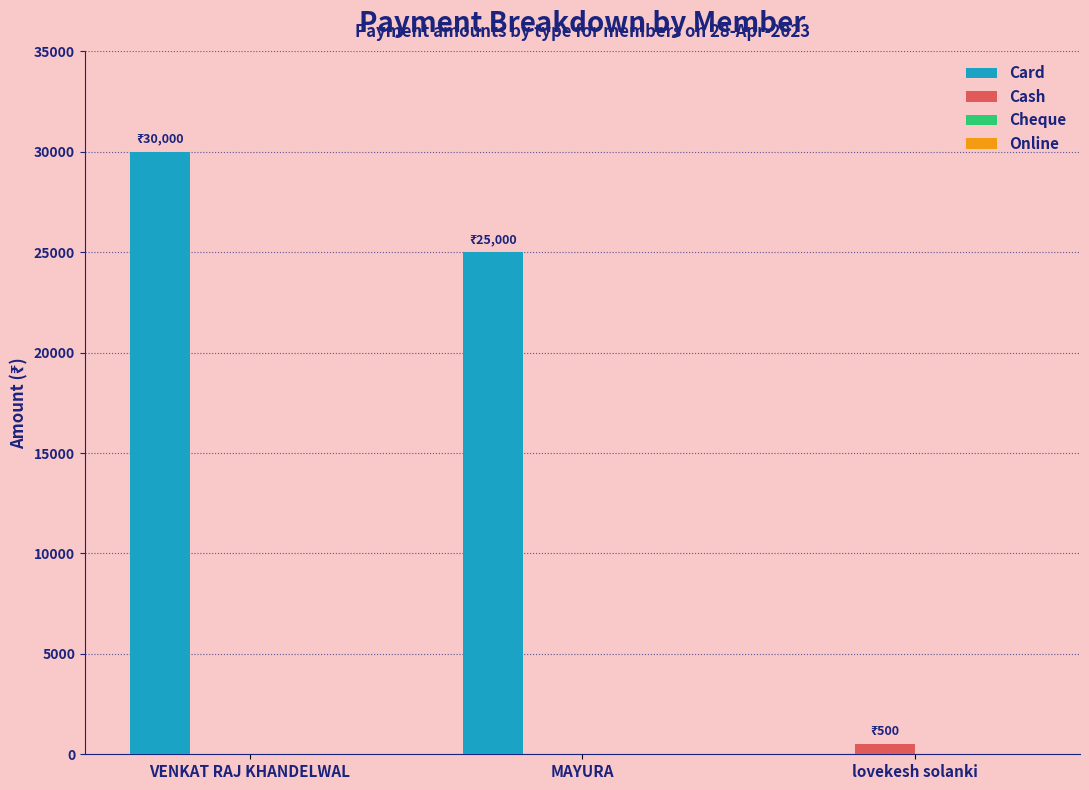

What is the total value across all series at MAYURA?

25000